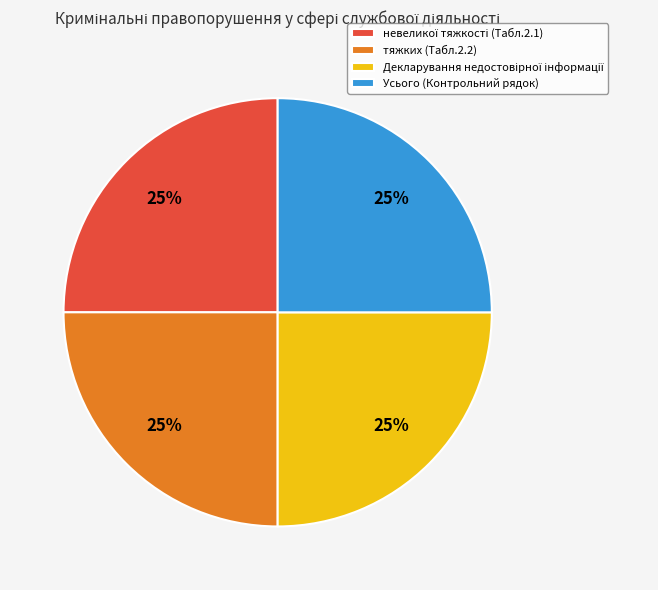

Does any single category account for the majority?

No